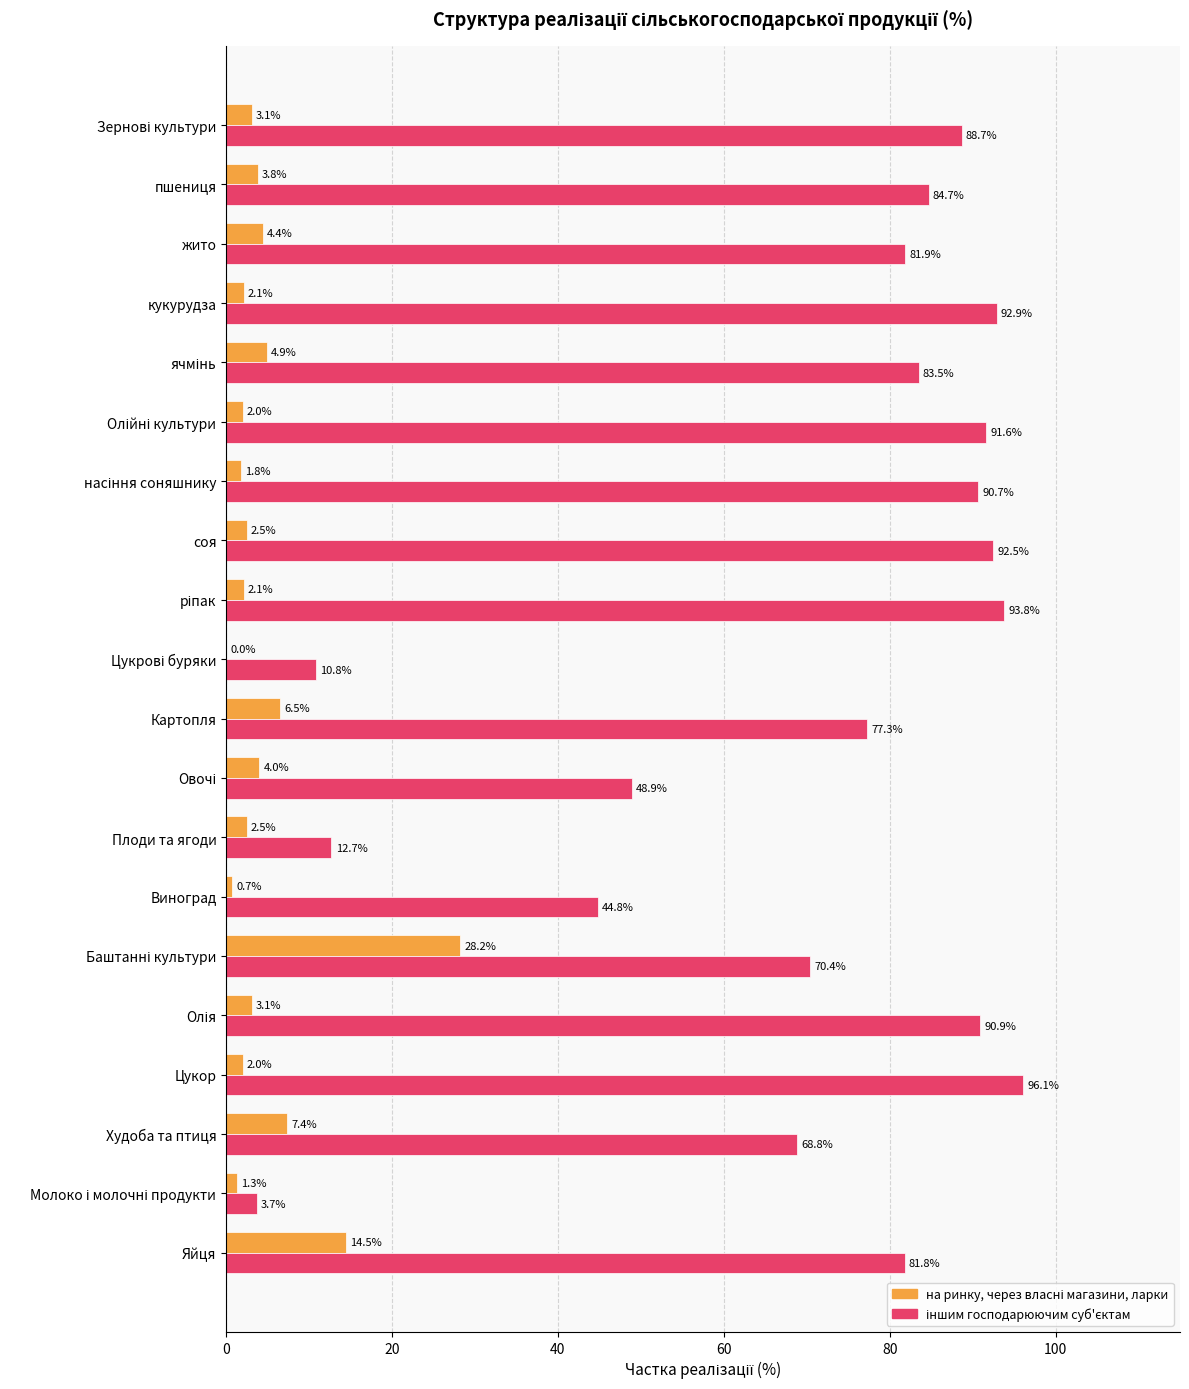

What is the greatest value displayed?

96.1